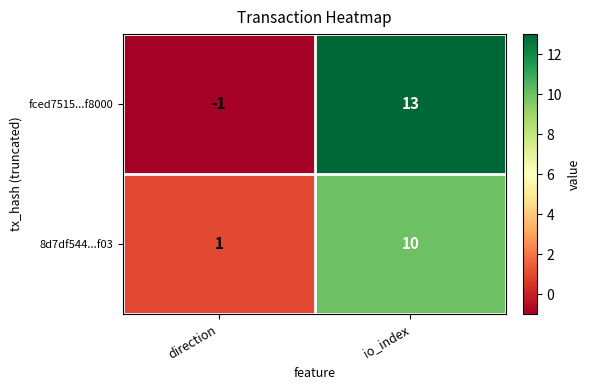

The fced7515...f8000 series shows 13 at io_index. True or false?

True